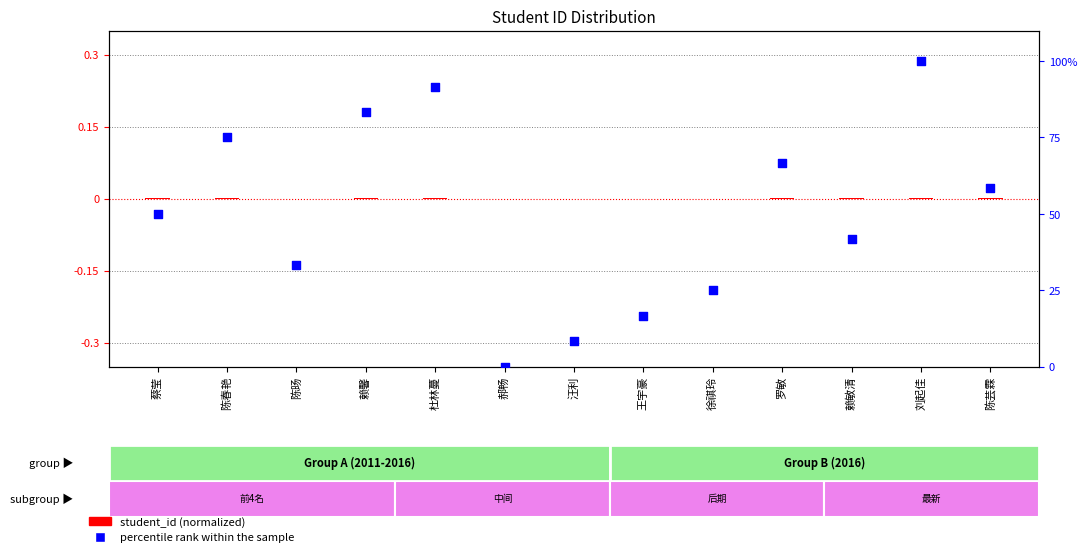

Is the value of percentile rank within the sample at 陈春艳 greater than the value of student_id (normalized) at 蔡莹?

Yes